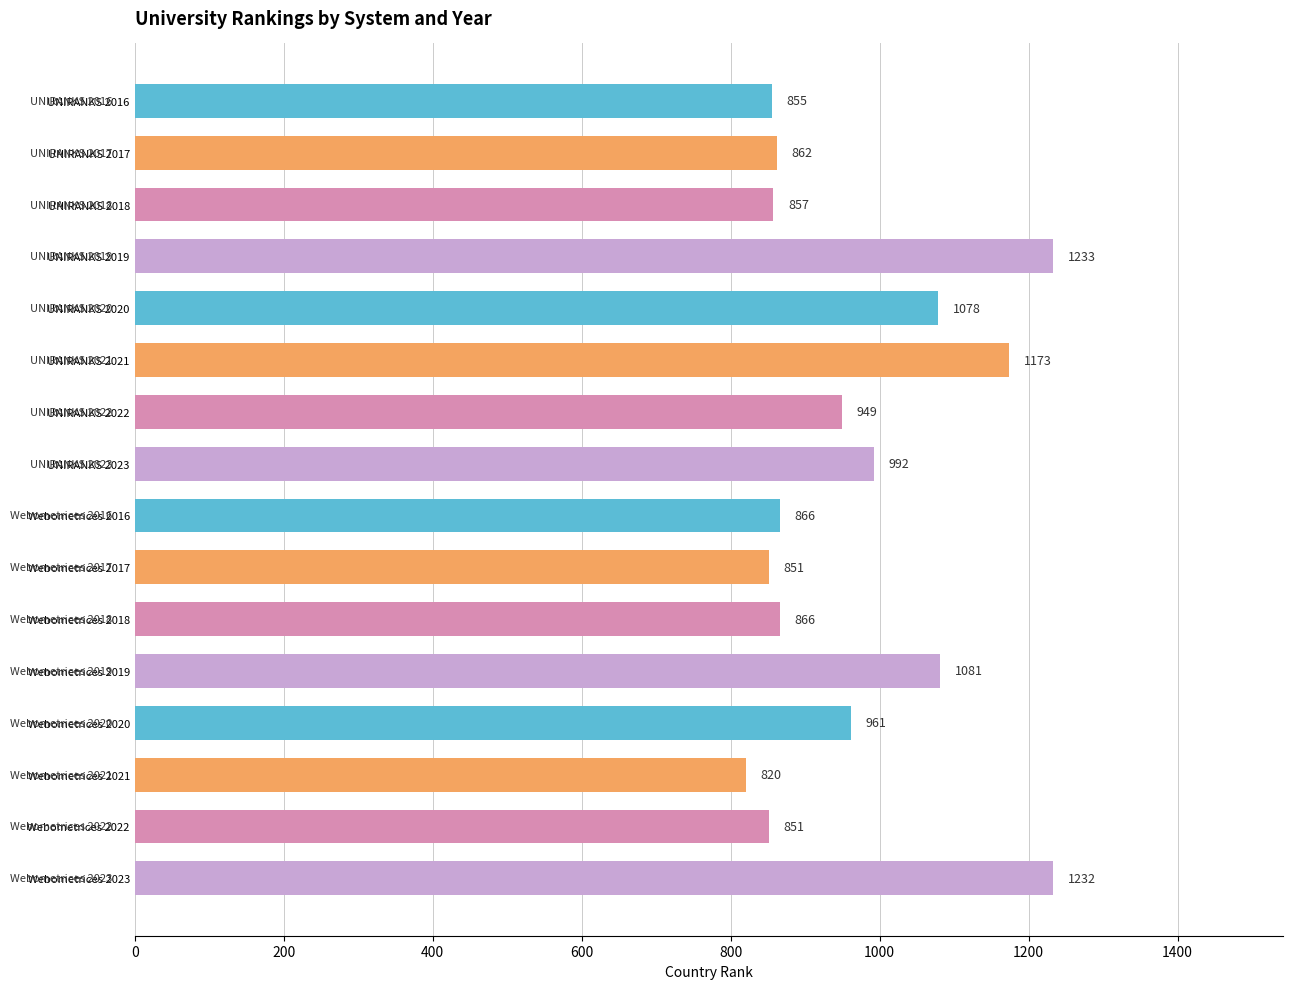

What is the change in value from UNIRANKS 2018 to UNIRANKS 2019?

+376